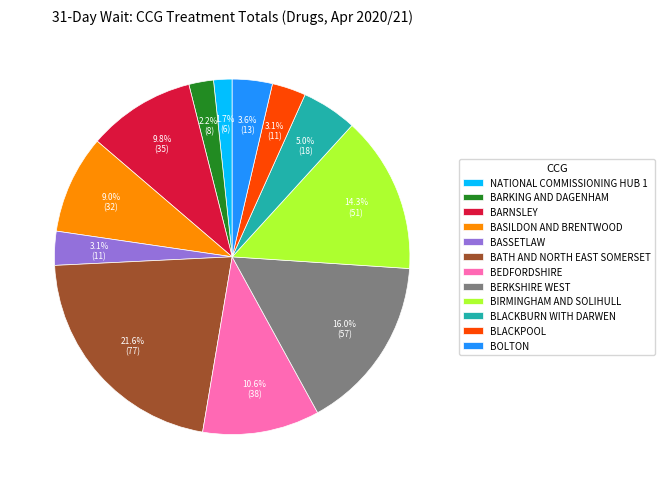

Is there a majority slice in this chart?

No